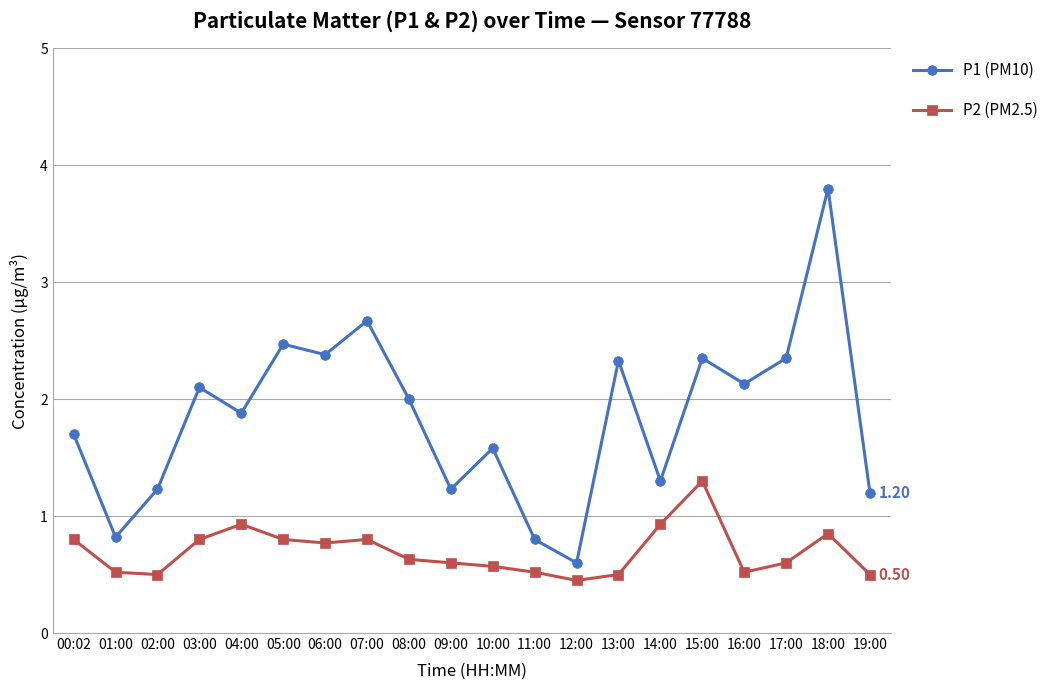

Is the value of P2 (PM2.5) at 18:00 greater than the value of P1 (PM10) at 12:00?

Yes